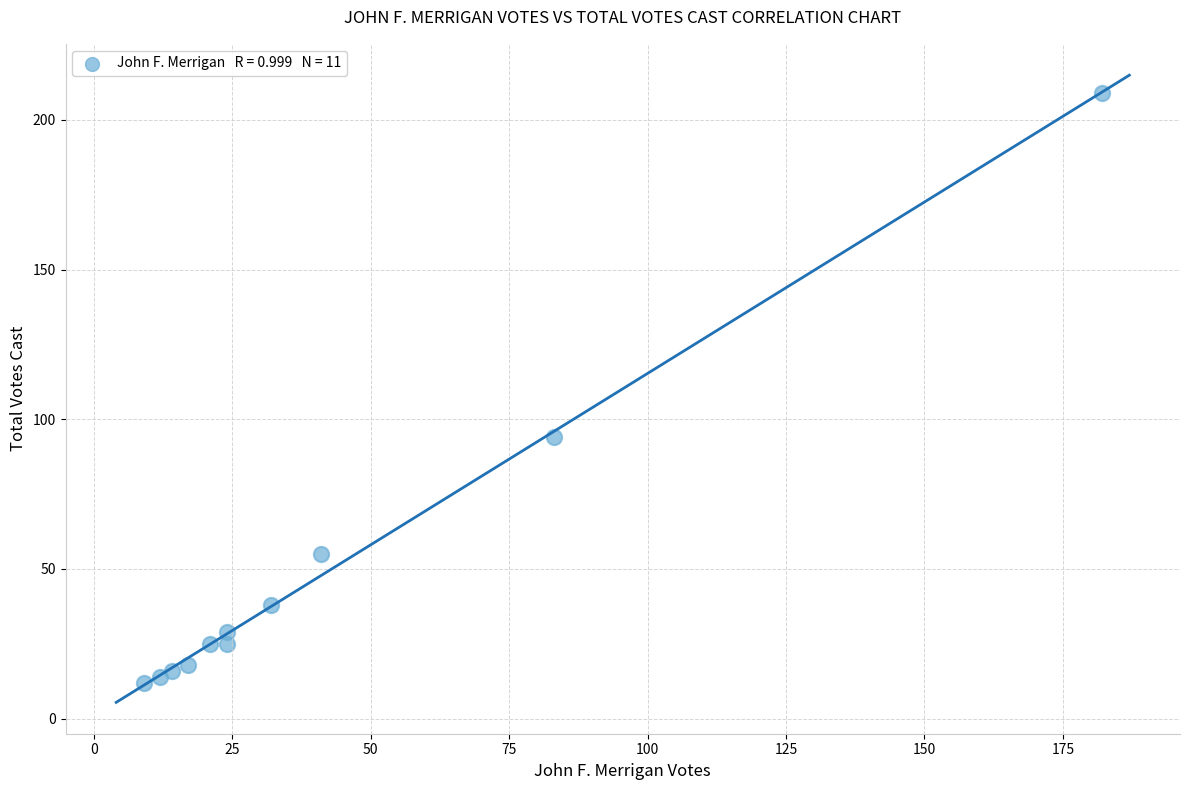

What Y value in the scatter plot is closest to 110?

94